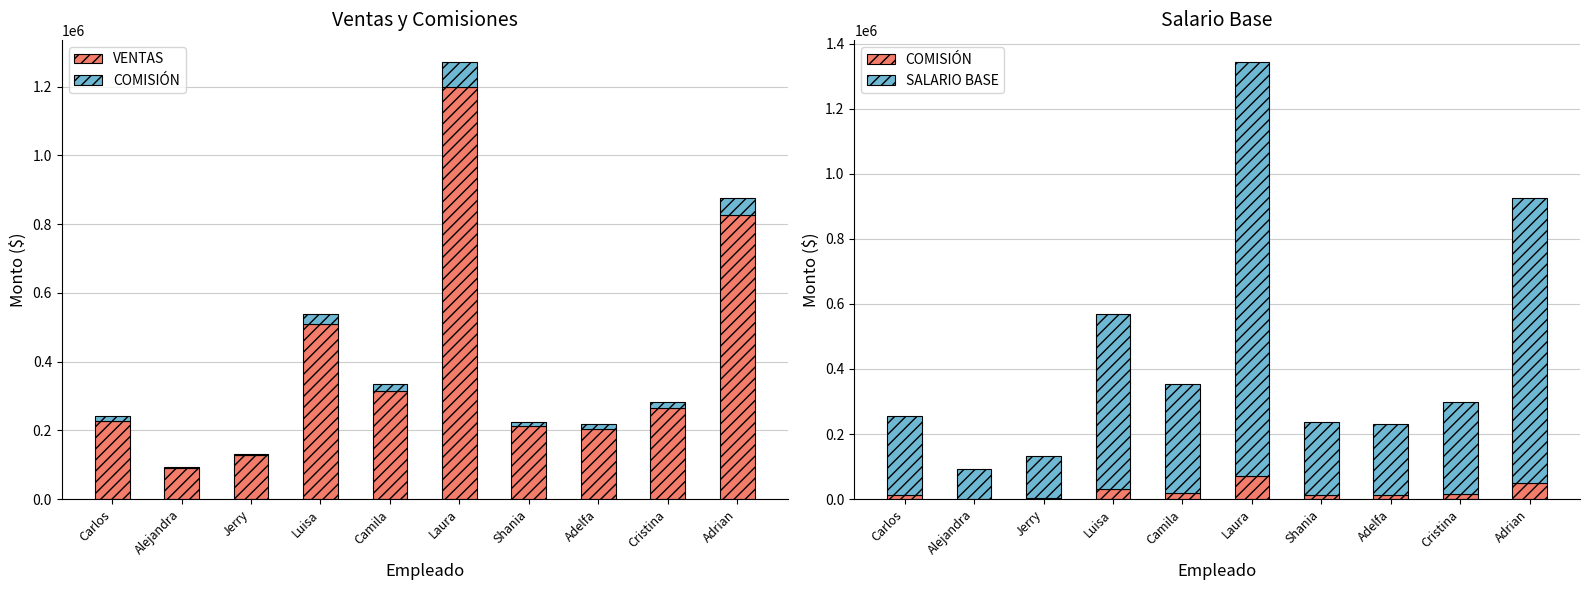

At which label does COMISIÓN reach its minimum?

Alejandra